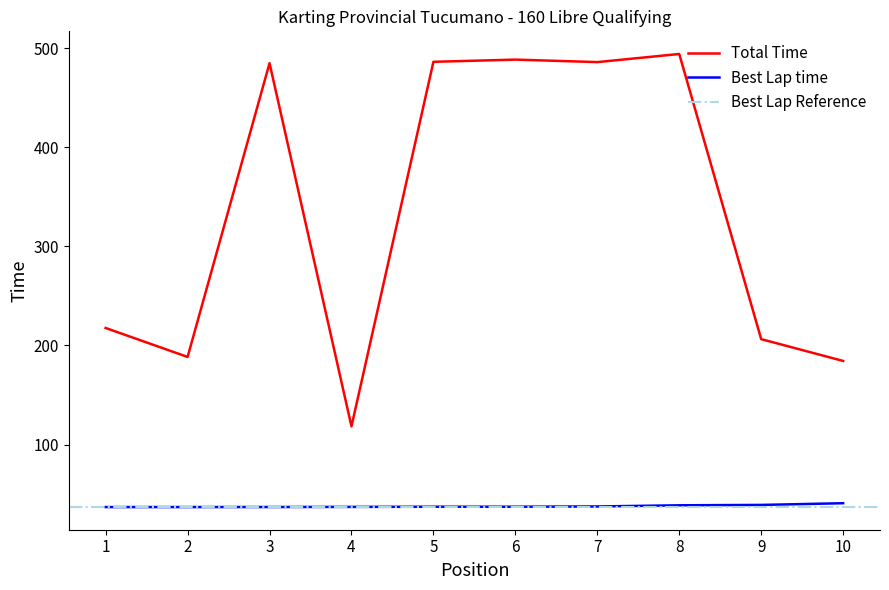

How many values in the Total Time series exceed 484?

5